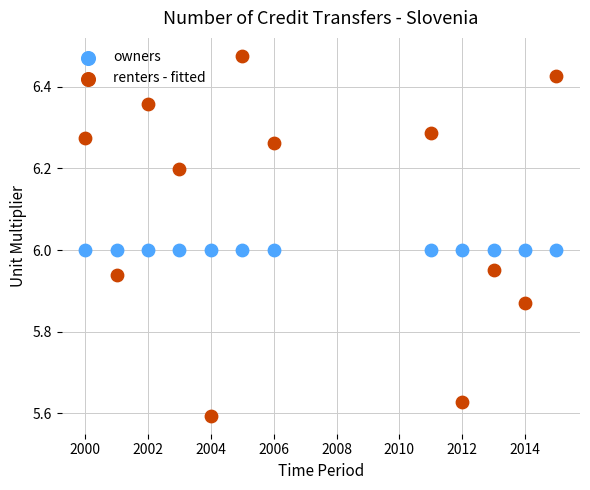

What are all the series names shown in the legend?

owners, renters - fitted